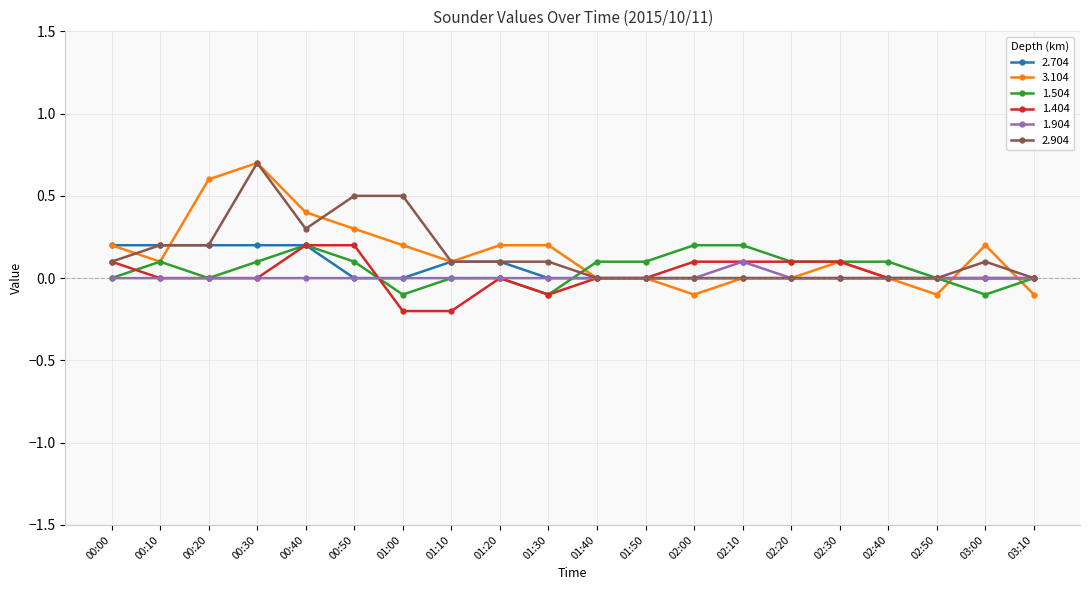

How many categories are shown in the chart?

20